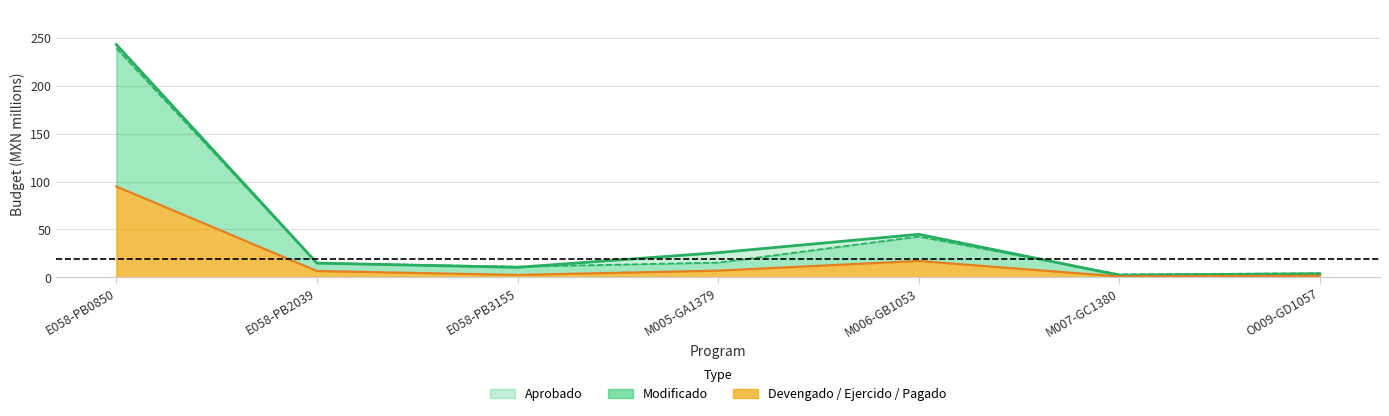

What position from the left is E058-PB2039?

2